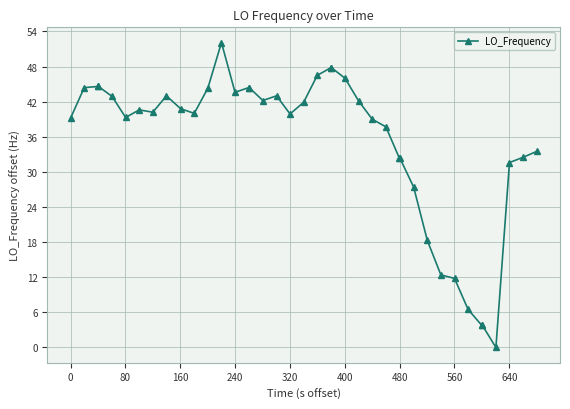

True or false: the data has more than 0 interior local peaks.

True